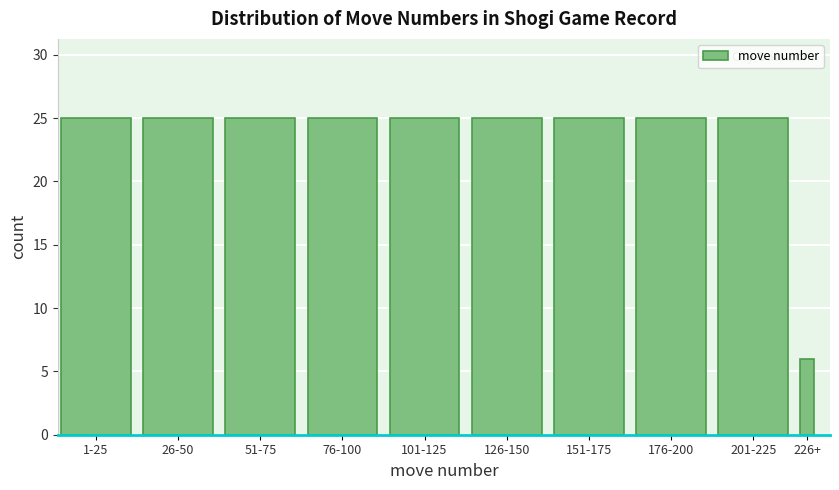

Reading left to right, transcribe all the data shown in this chart.

25	25	25	25	25	25	25	25	25	6